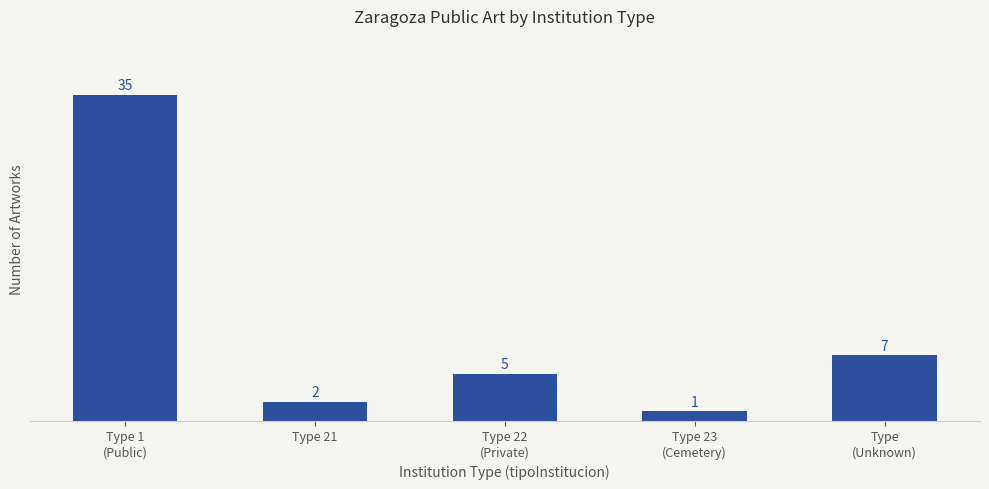

Approximately how many times larger is the value at Type 23
(Cemetery) compared to Type
(Unknown)?

0.1